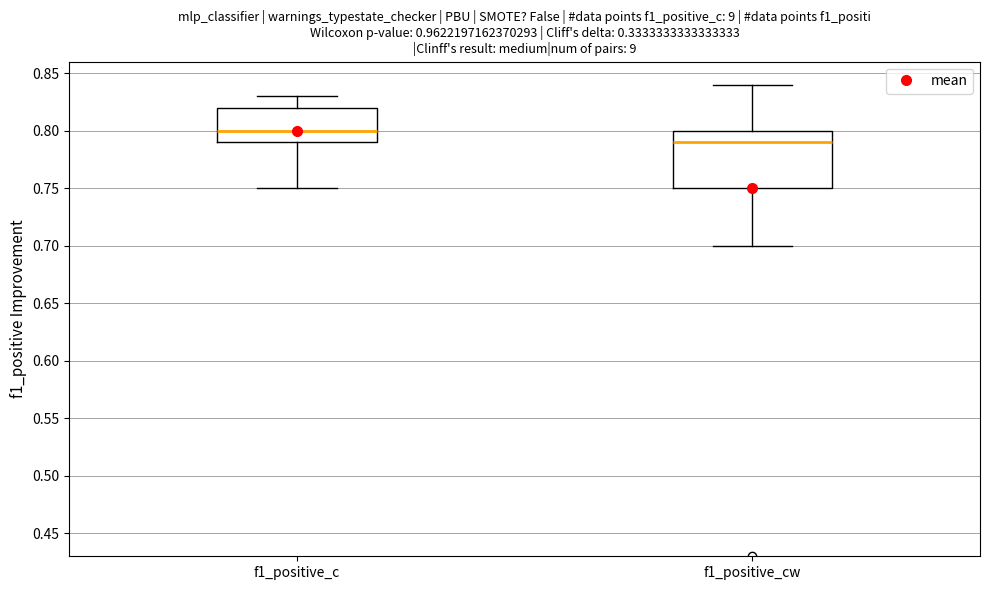

Reading left to right, transcribe this box plot: for each box, give where its median line is, the range the box spans, and where its two whiskers end, as read against the y-axis. The values are not printed on the chart, so give them approximately, as read against the axis.

f1_positive_c: median 0.80, box 0.79 to 0.82, whiskers 0.75 to 0.83
f1_positive_cw: median 0.79, box 0.75 to 0.80, whiskers 0.70 to 0.84